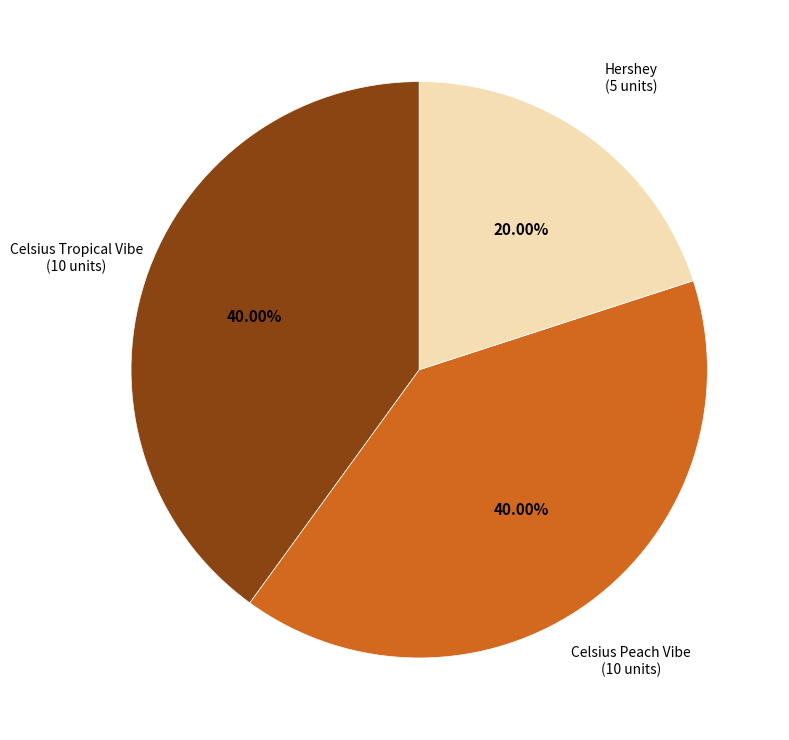

Does any single category account for the majority?

No